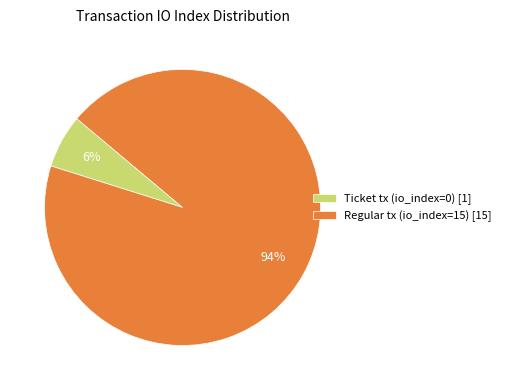

Is there a majority slice in this chart?

Yes